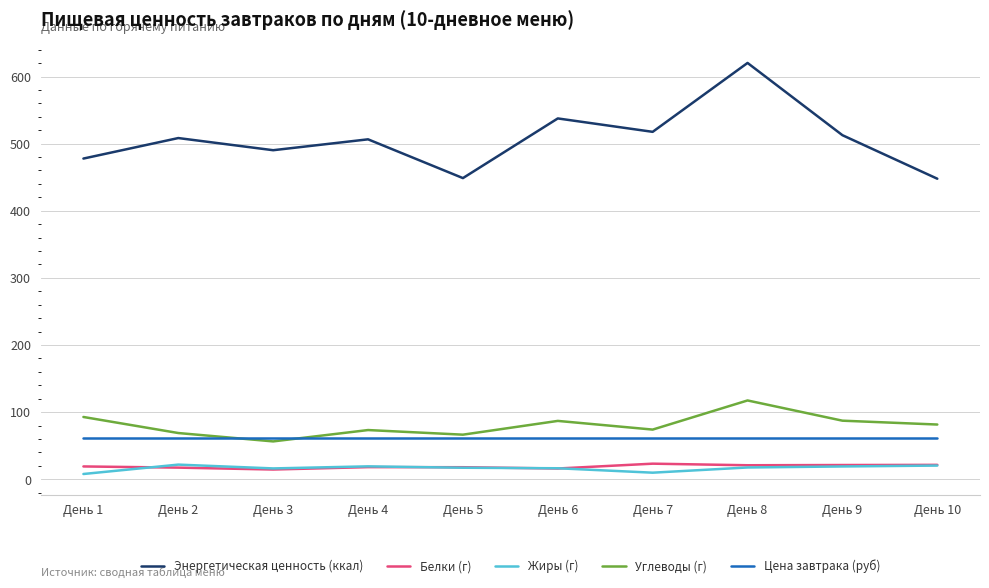

Which series has the largest total across all categories?

Энергетическая ценность (ккал)